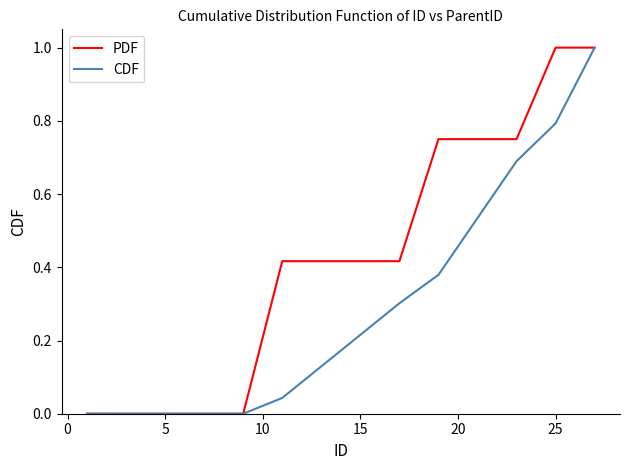

What is the highest value of the PDF series?

1.0